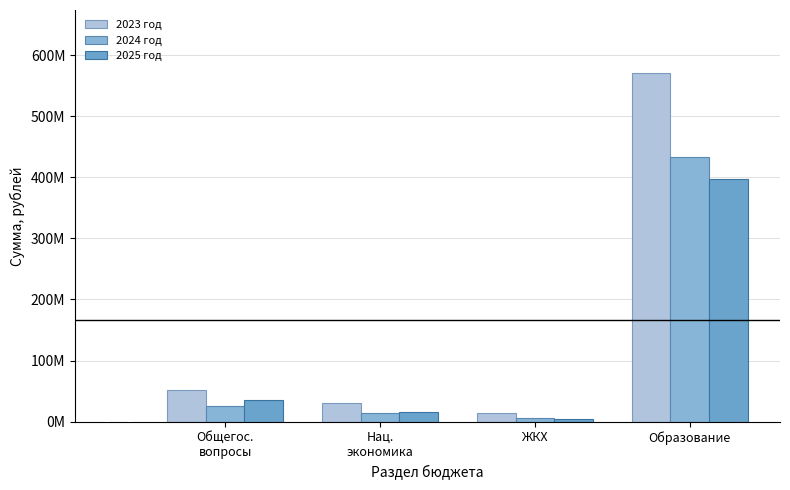

Are the bars horizontal?

No